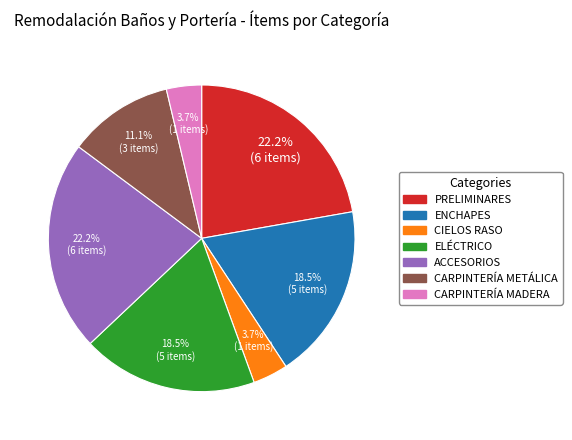

What portion of the pie excludes CIELOS RASO?

96.3%